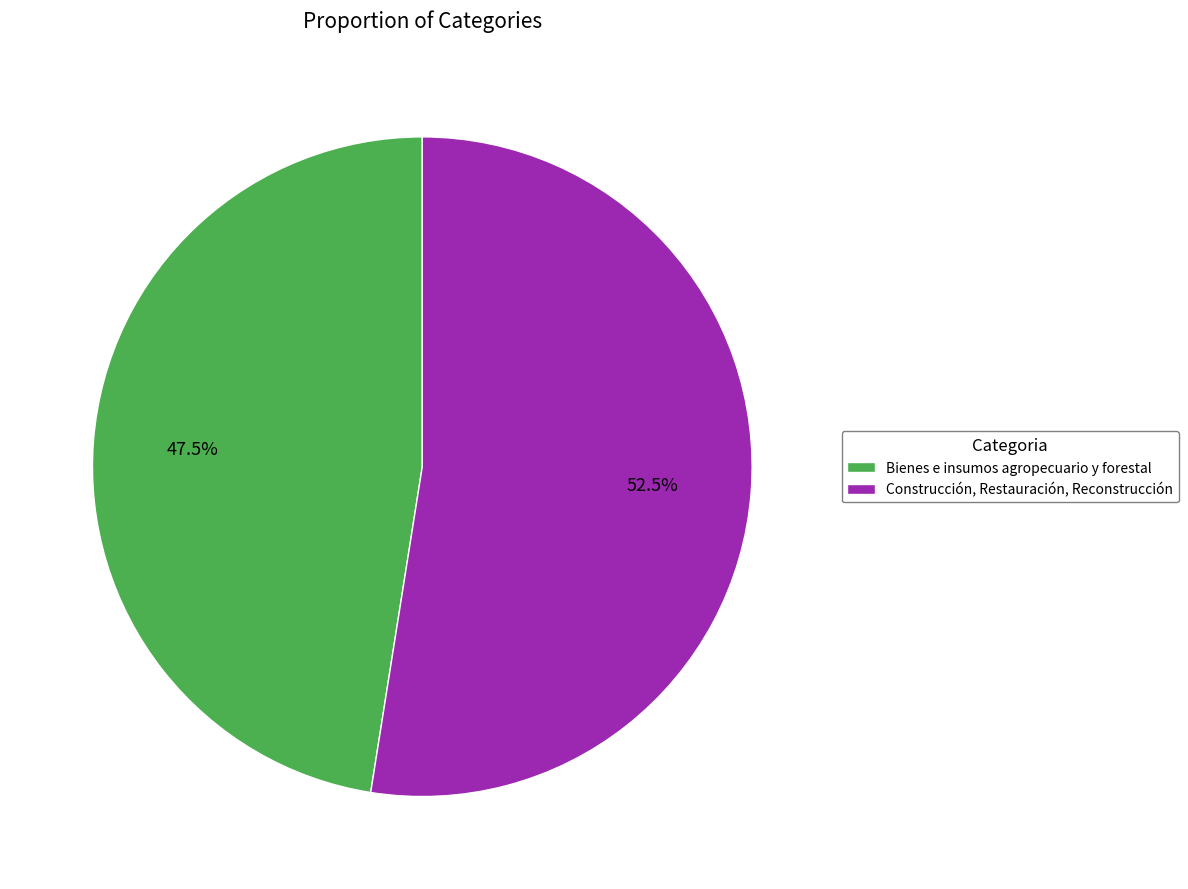

Rank the categories by value from highest to lowest.

Construcción, Restauración, Reconstrucción, Bienes e insumos agropecuario y forestal